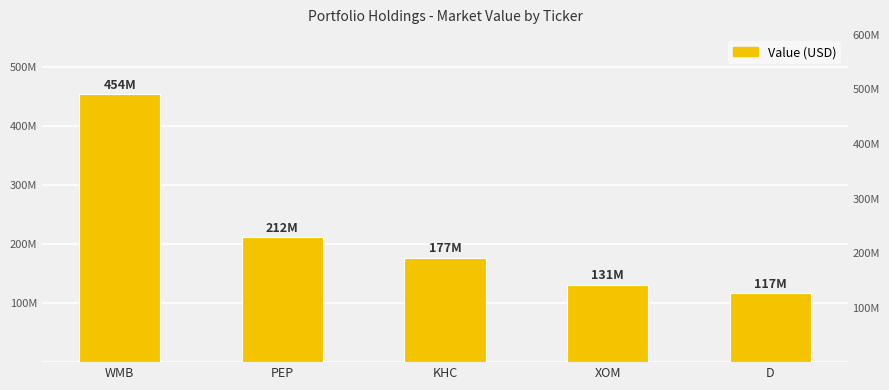

Reading left to right, list all the values displayed in this chart.

454230000	211880000	176960000	131236000	116895000